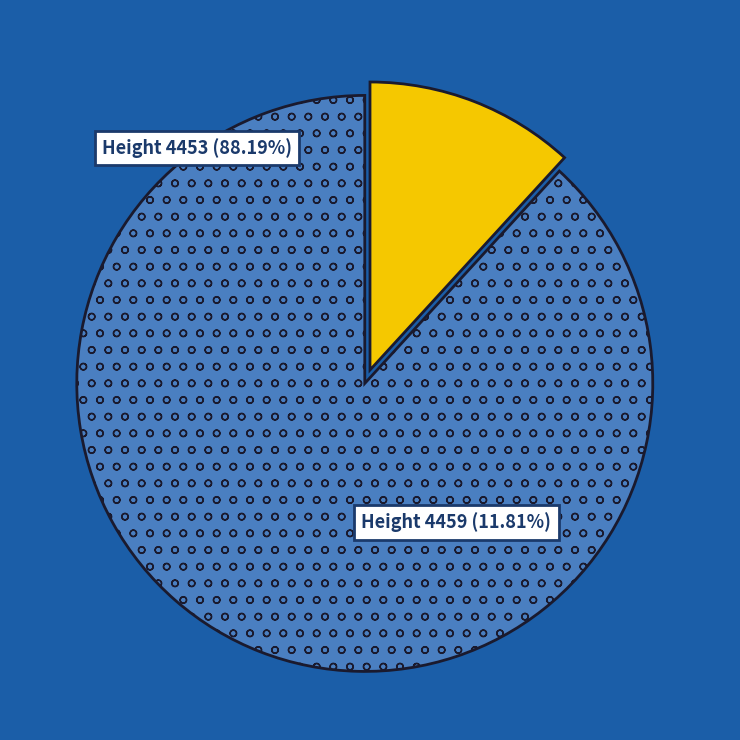

What is the smallest slice in the pie chart?

4459